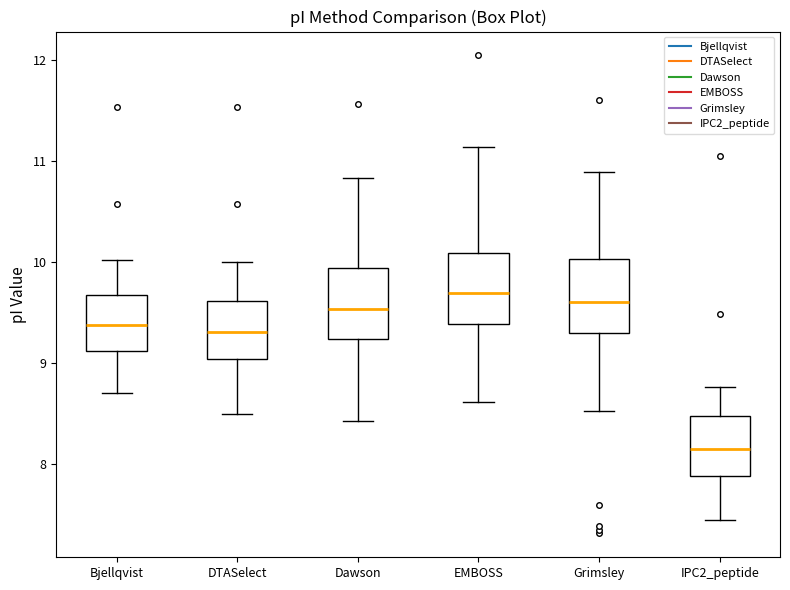

Where is the upper edge of the box for EMBOSS on the y-axis? The values are not printed on the chart, so give them approximately, as read against the axis.

10.1